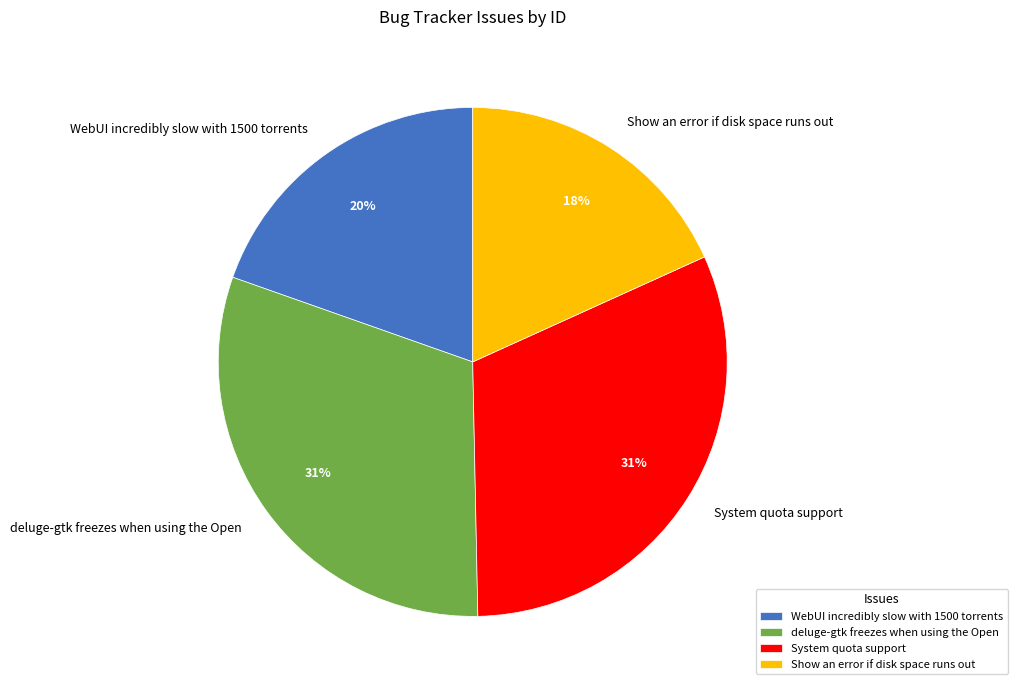

Count the number of slices in the pie.

4